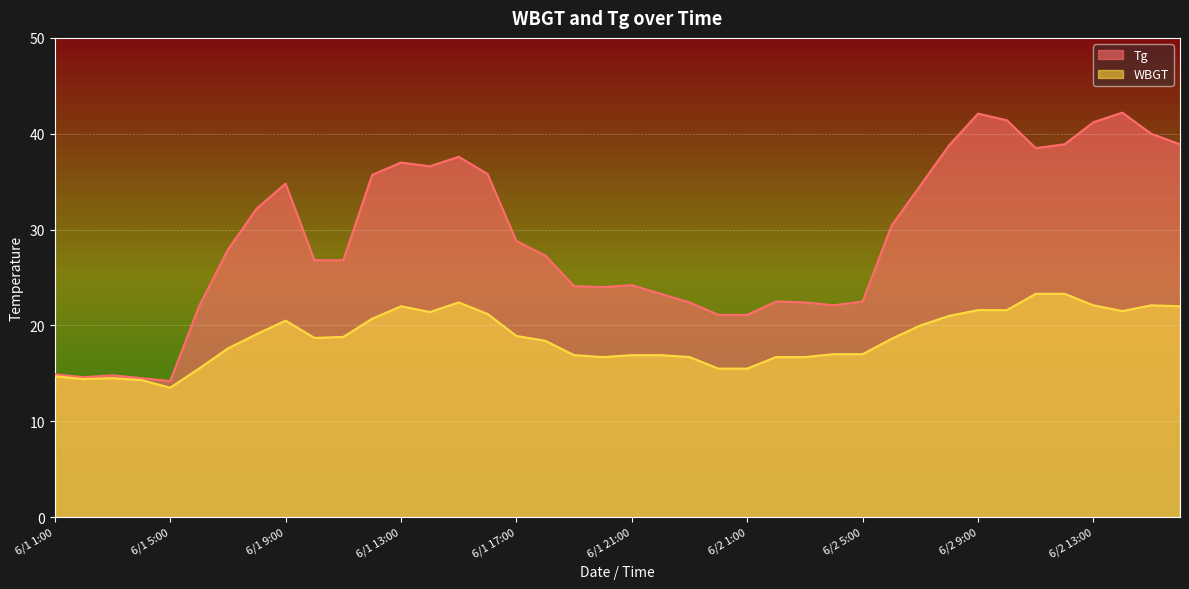

At which label is WBGT closest to 18?

6/1 7:00